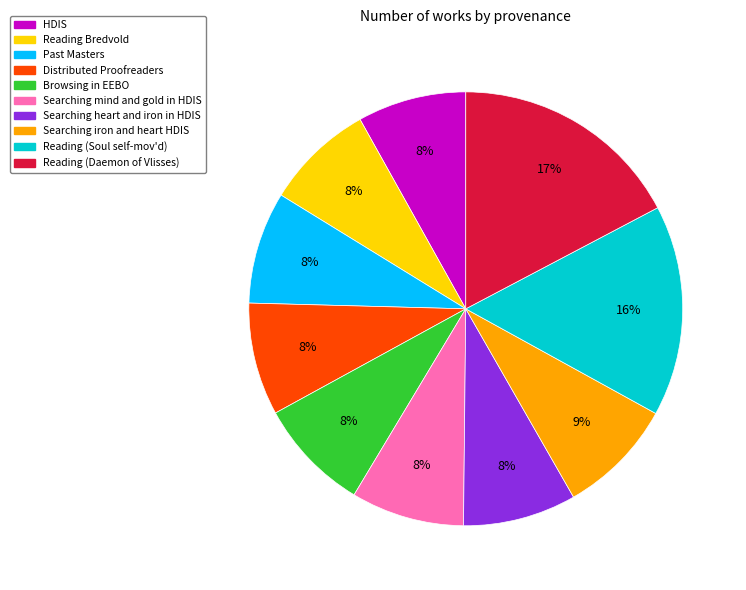

Do Reading (Daemon of Vlisses) and Past Masters together represent more than half of the pie?

No